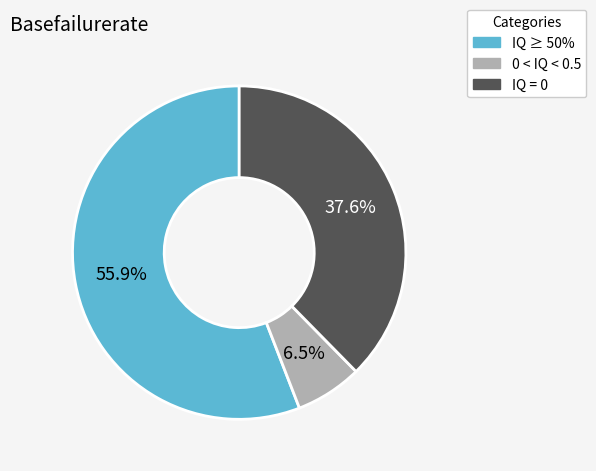

Is there any slice that represents more than half of the pie?

Yes